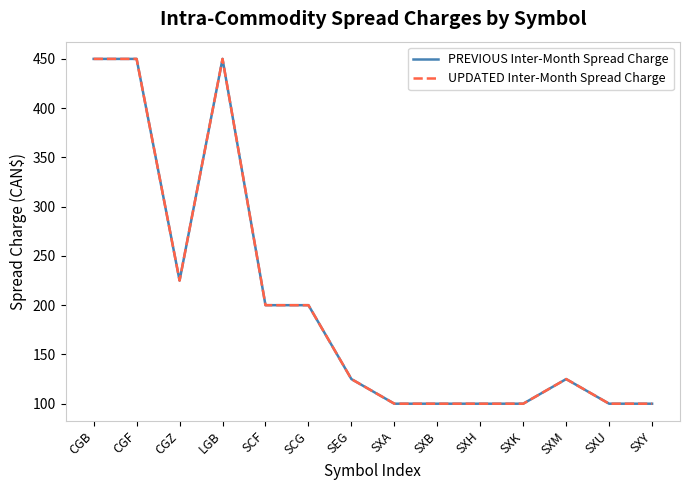

Reading left to right, transcribe all the data shown in this chart.

PREVIOUS Inter-Month Spread Charge: CGB=450	CGF=450	CGZ=225	LGB=450	SCF=200	SCG=200	SEG=125	SXA=100	SXB=100	SXH=100	SXK=100	SXM=125	SXU=100	SXY=100
UPDATED Inter-Month Spread Charge: CGB=450	CGF=450	CGZ=225	LGB=450	SCF=200	SCG=200	SEG=125	SXA=100	SXB=100	SXH=100	SXK=100	SXM=125	SXU=100	SXY=100